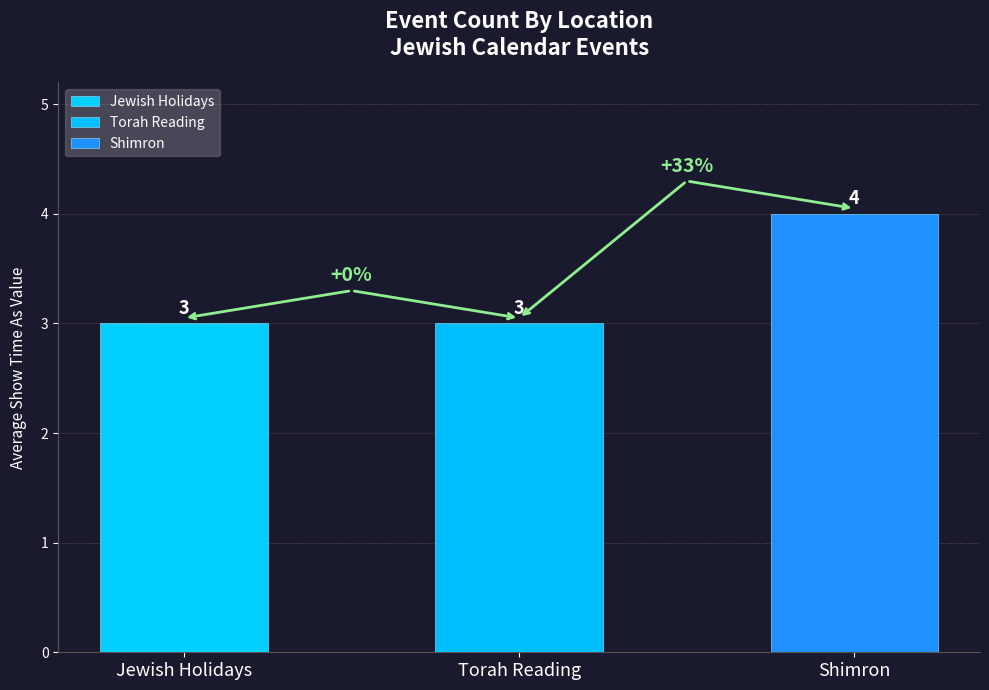

Rank the categories by value from highest to lowest.

Shimron, Jewish Holidays, Torah Reading